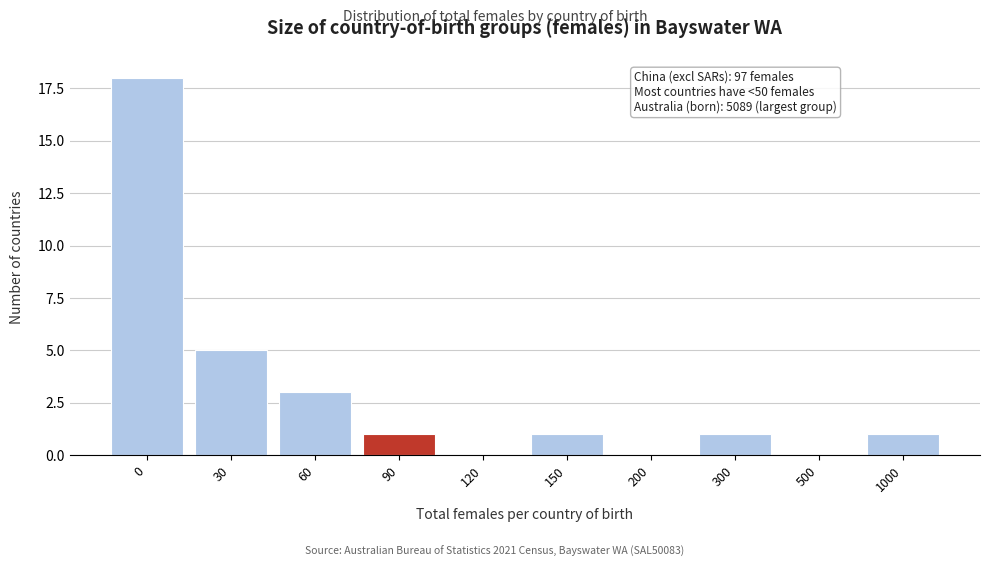

Reading right to left, extract all data points from this chart.

1000=1	500=0	300=1	200=0	150=1	120=0	90=1	60=3	30=5	0=18